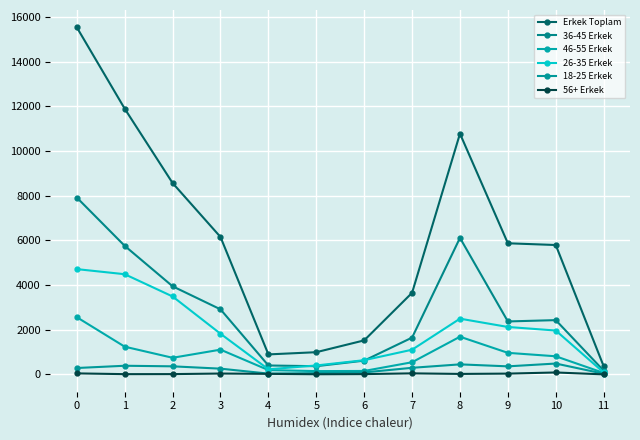

Is this an area chart (filled region under the line)?

No